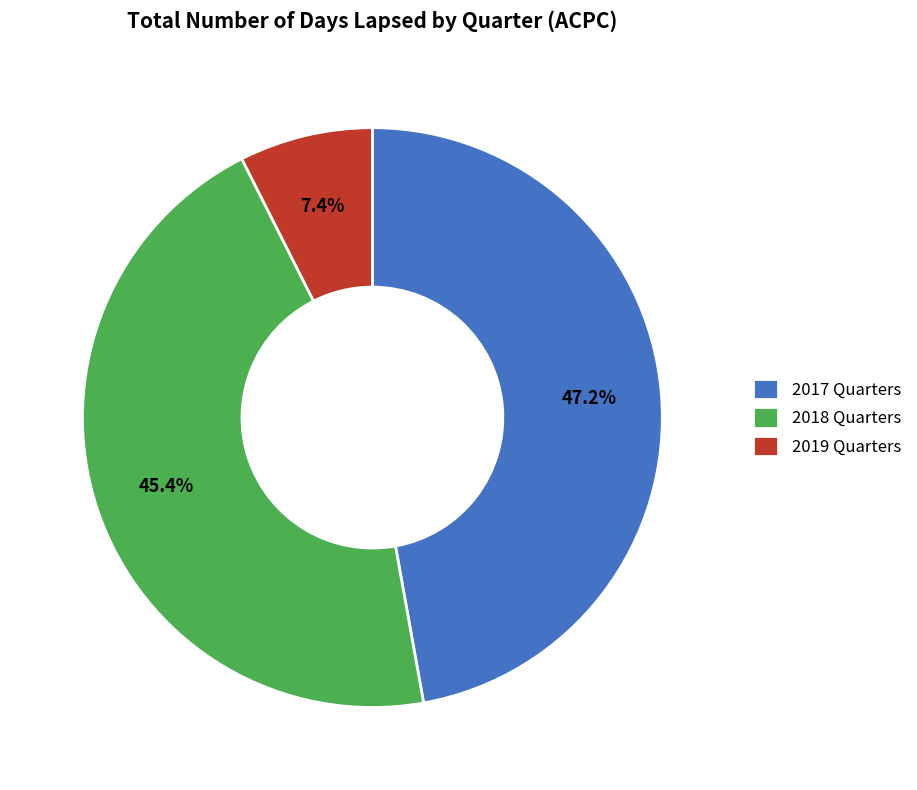

Is there a majority slice in this chart?

No